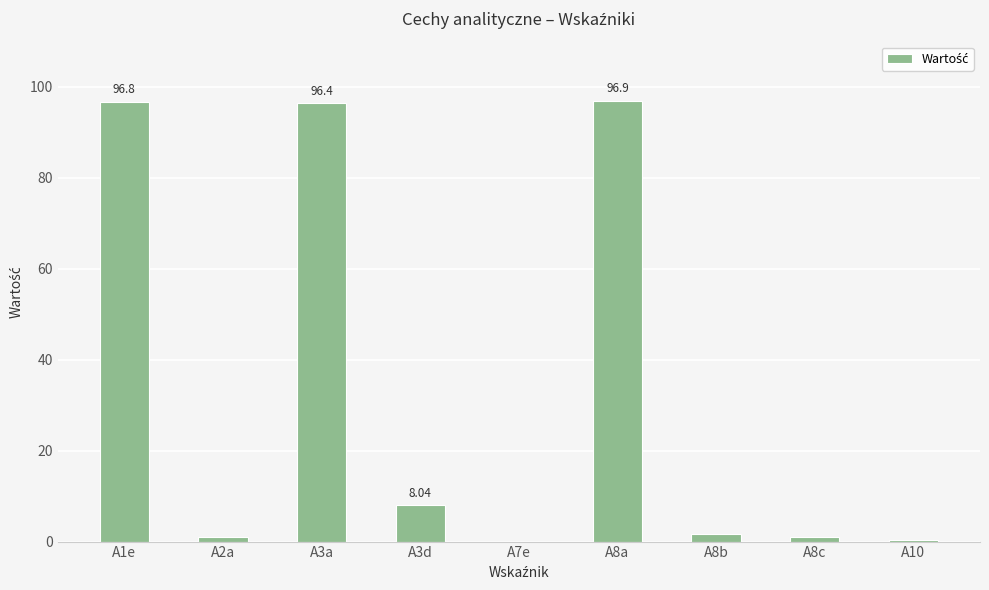

What is the sum of all values?

301.9